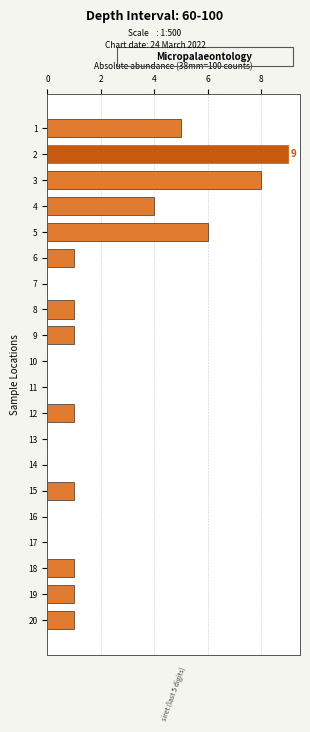

Reading top to bottom, list all the values displayed in this chart.

1=5	2=9	3=8	4=4	5=6	6=1	7=0	8=1	9=1	10=0	11=0	12=1	13=0	14=0	15=1	16=0	17=0	18=1	19=1	20=1